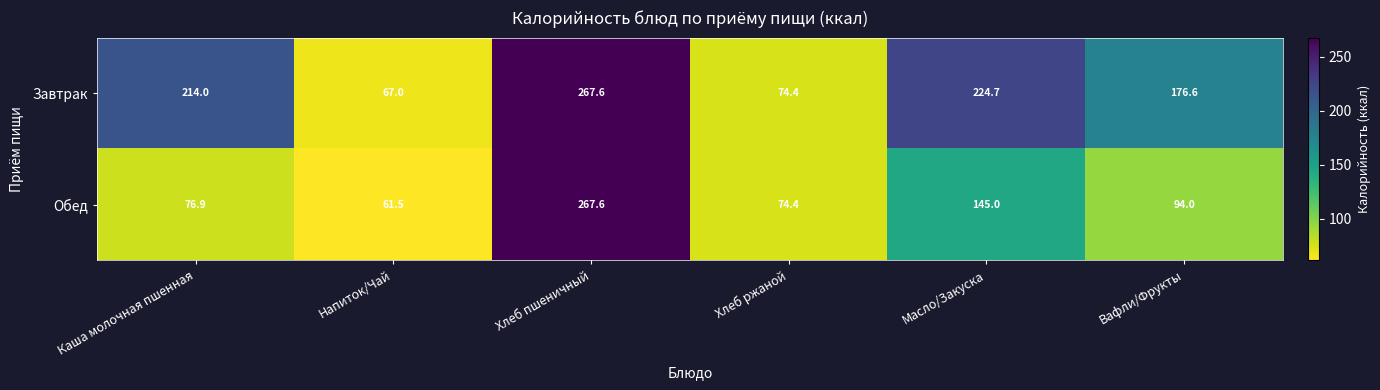

Rank the series at Напиток/Чай from lowest to highest value.

Обед, Завтрак